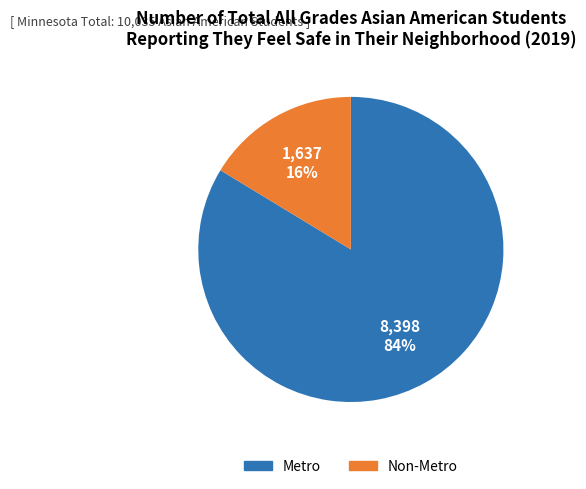

What is the majority slice?

Metro